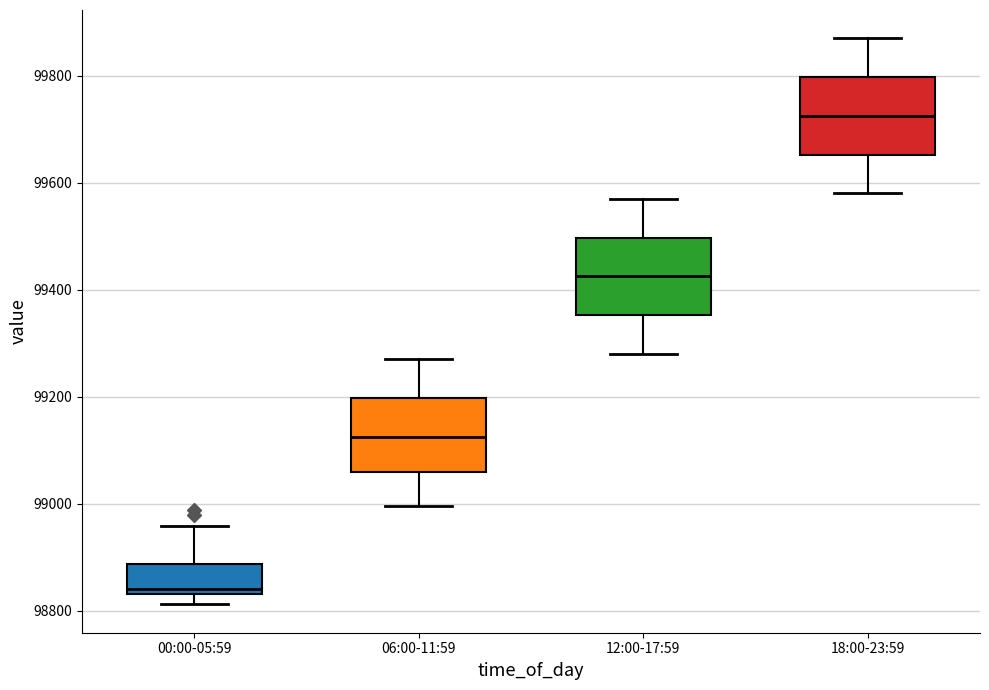

Reading left to right, read every box against the y-axis: the position of its median line, the range the box covers, and the ends of its whiskers. The values are not printed on the chart, so give them approximately, as read against the axis.

00:00-05:59: median 98840 (just above the box's lower edge), box 98840 to 98880, whiskers 98820 to 98960
06:00-11:59: median 99120, box 99060 to 99200, whiskers 99000 to 99280
12:00-17:59: median 99420, box 99360 to 99500, whiskers 99280 to 99580
18:00-23:59: median 99720, box 99660 to 99800, whiskers 99580 to 99880